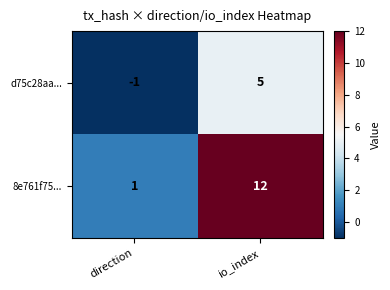

Count the number of categories in the chart.

2